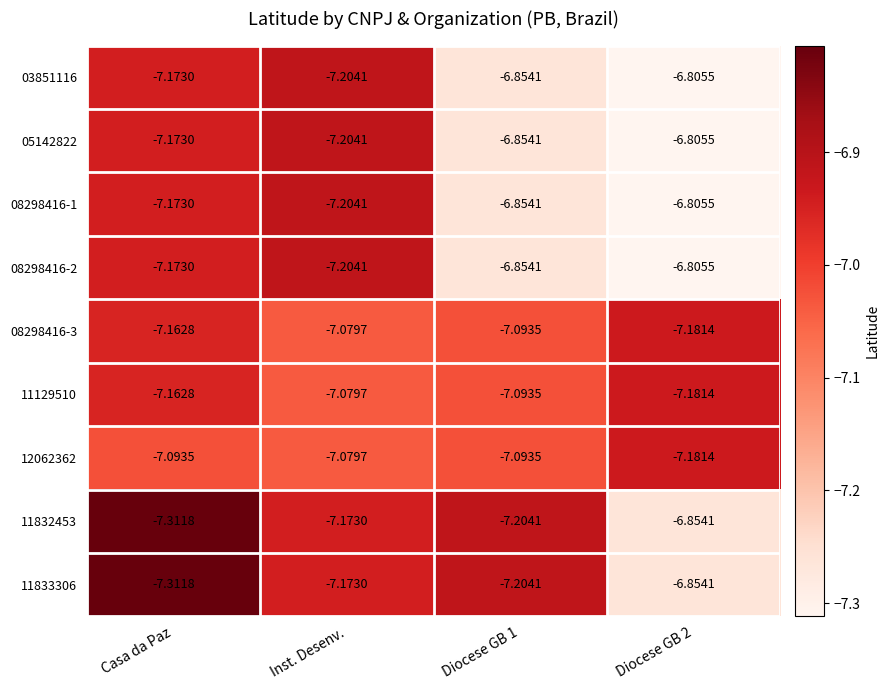

At which category does the chart reach its minimum across all series?

Casa da Paz